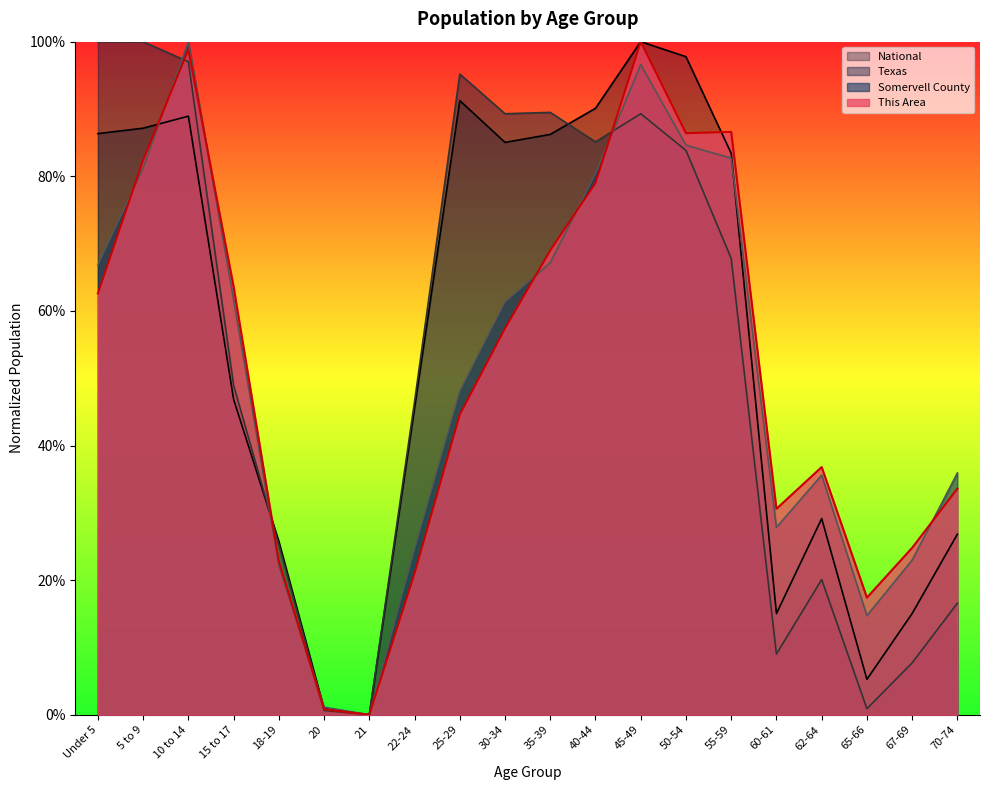

What is the difference between the maximum and minimum values in the Texas series?

1.0